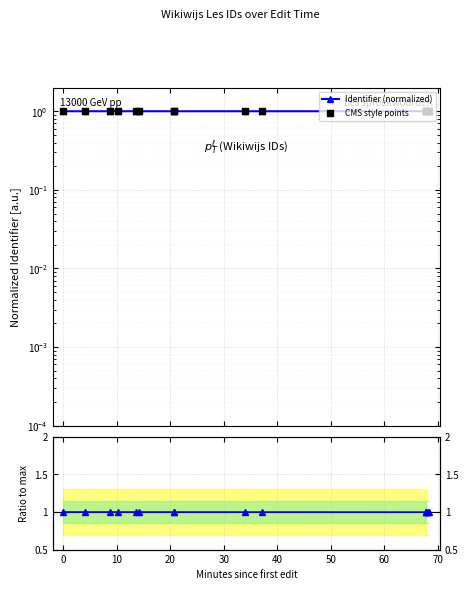

At how many categories does at least one series exceed 0?

15